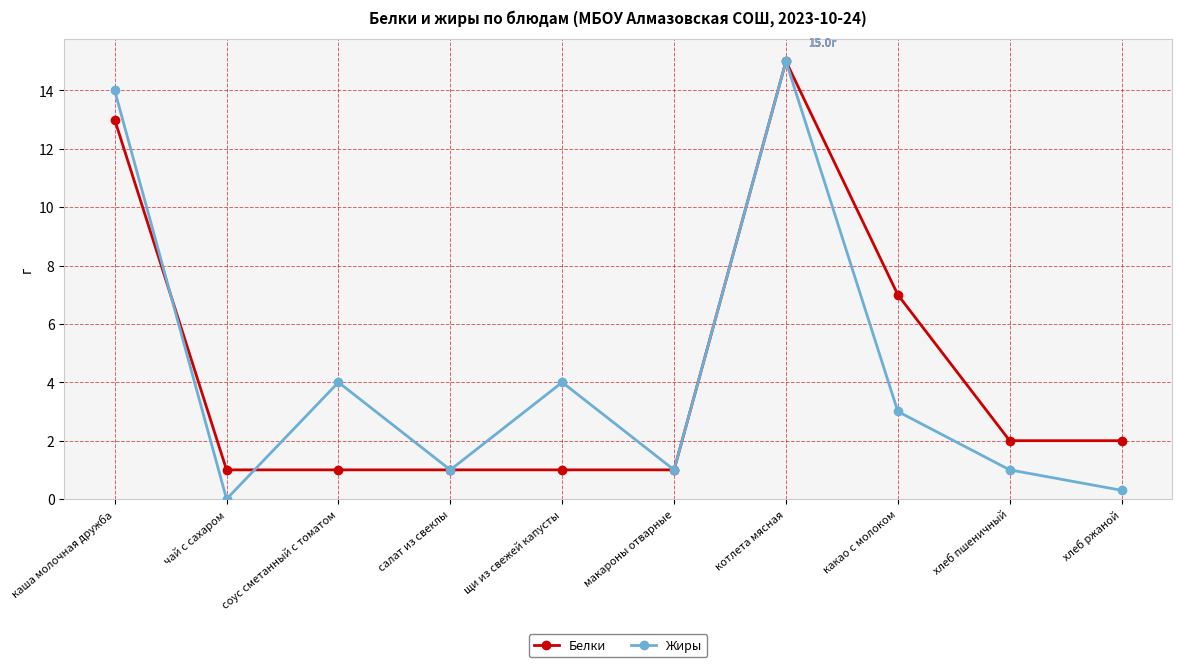

Which series has the largest range (max minus min)?

Жиры